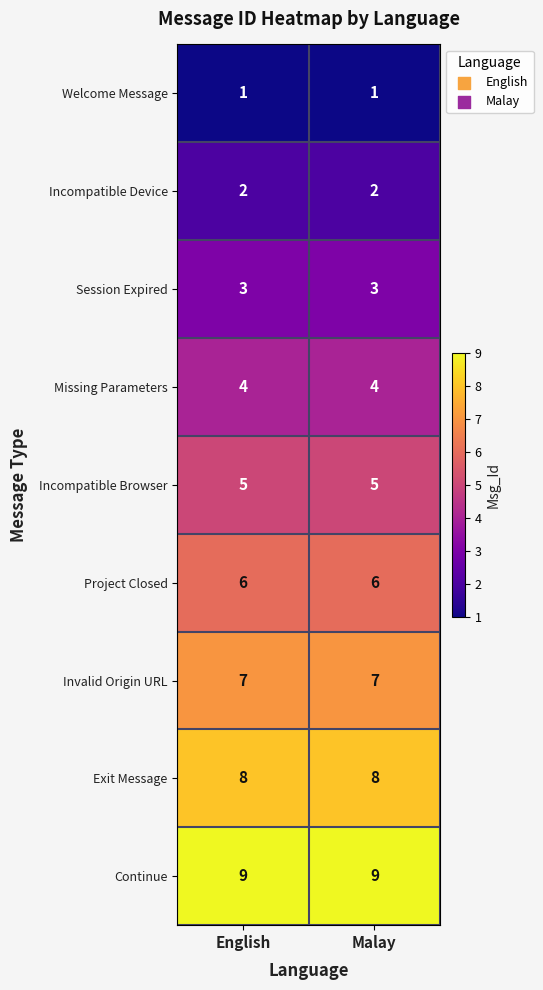

Rank the series by their maximum value, from highest to lowest.

Continue, Exit Message, Invalid Origin URL, Project Closed, Incompatible Browser, Missing Parameters, Session Expired, Incompatible Device, Welcome Message